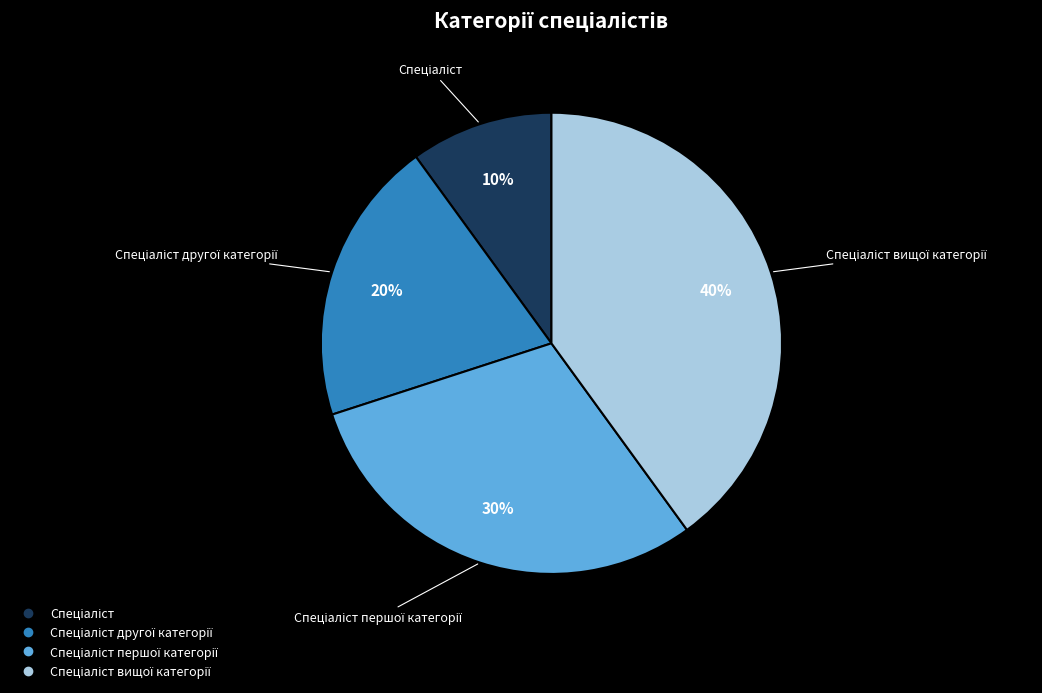

Is there a majority slice in this chart?

No